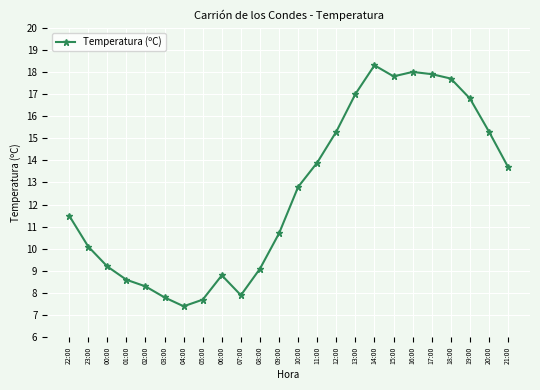

What is the difference between the second highest and minimum values?

10.6